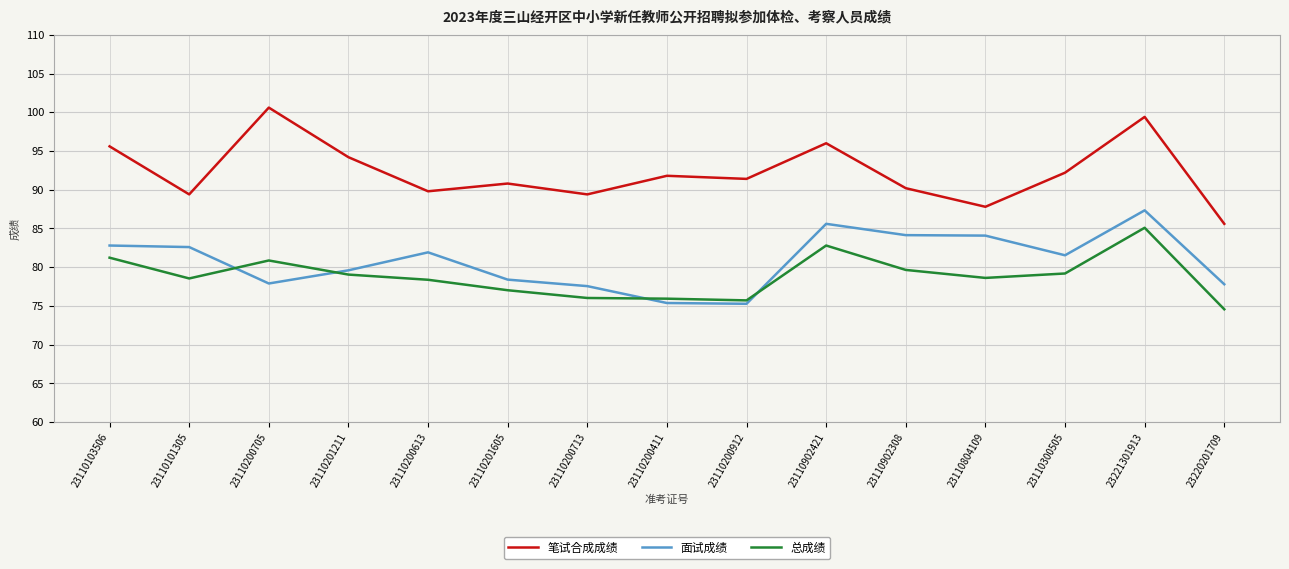

What position from the right is 23110200912?

7